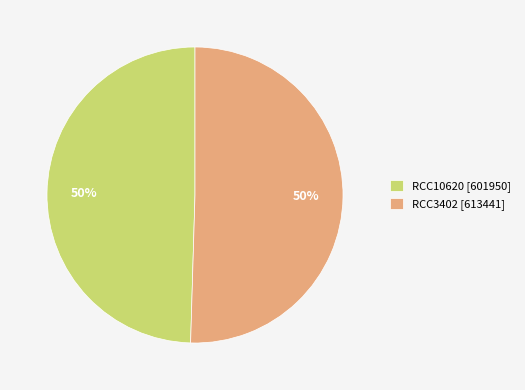

The RCC10620 slice represents 50% of the pie. True or false?

True